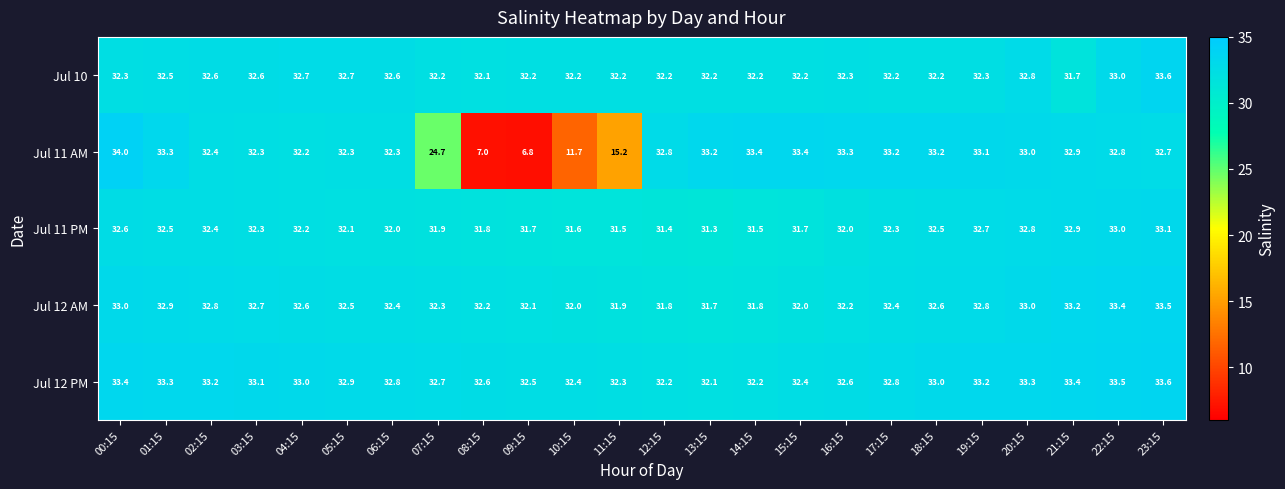

Where does the Jul 11 AM series first go above 32?

00:15